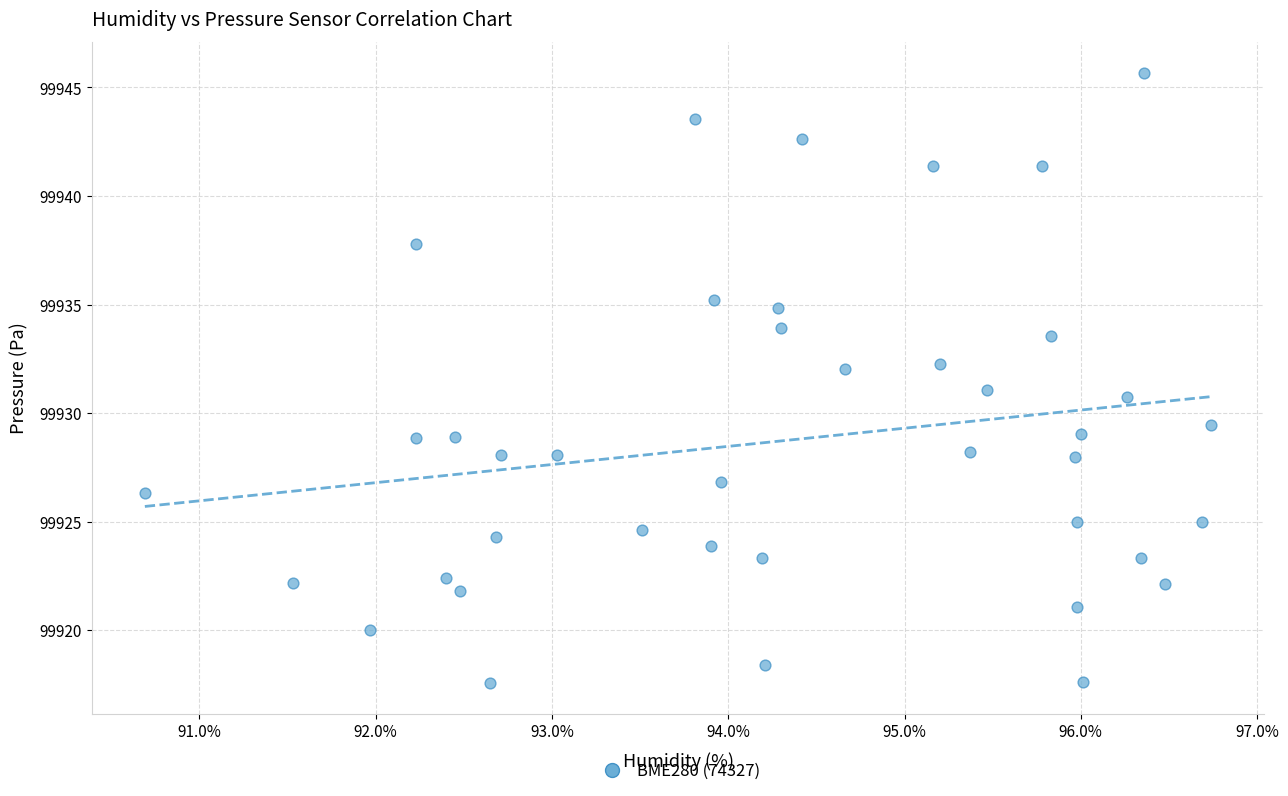

What is the range of X values (max minus min)?

6.0